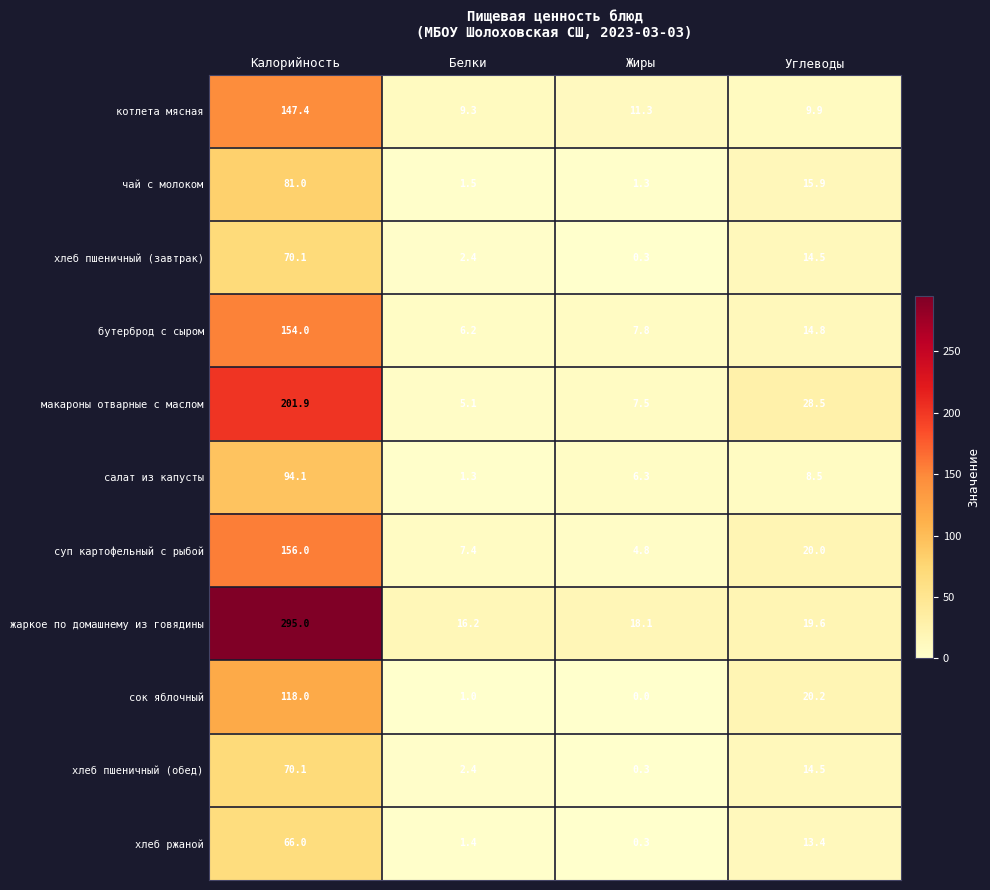

What is the difference between the maximum and minimum values in the хлеб пшеничный (обед) series?

69.8